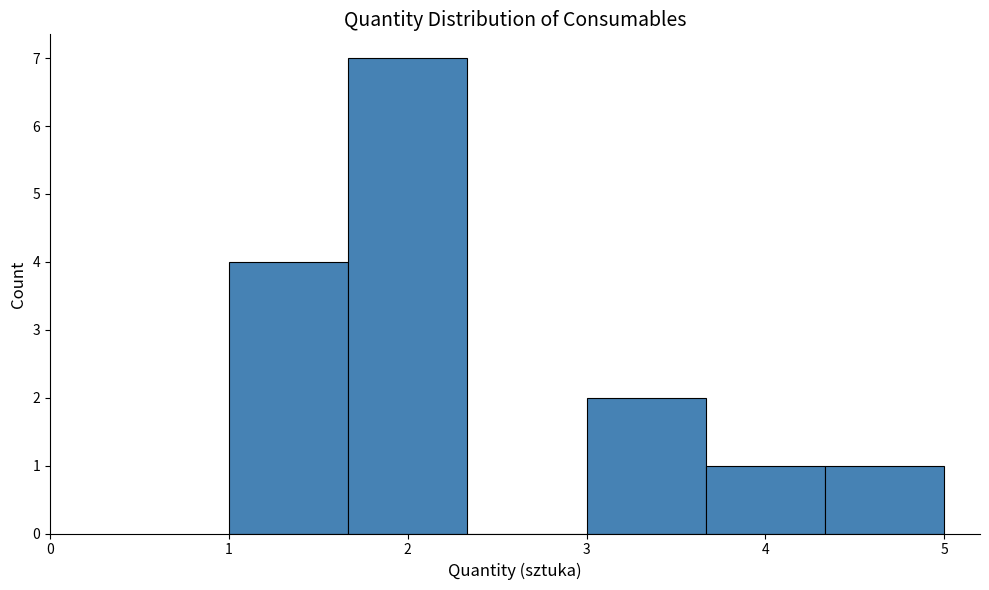

Reading left to right, list every bar in this chart as the range it spans on the x-axis followed by its height. Neither the bar edges nor the heights are printed on the chart, so give them approximately, as read against the axes.

1.0 to 1.7: 4
1.7 to 2.3: 7
2.3 to 3.0: 0
3.0 to 3.7: 2
3.7 to 4.3: 1
4.3 to 5.0: 1